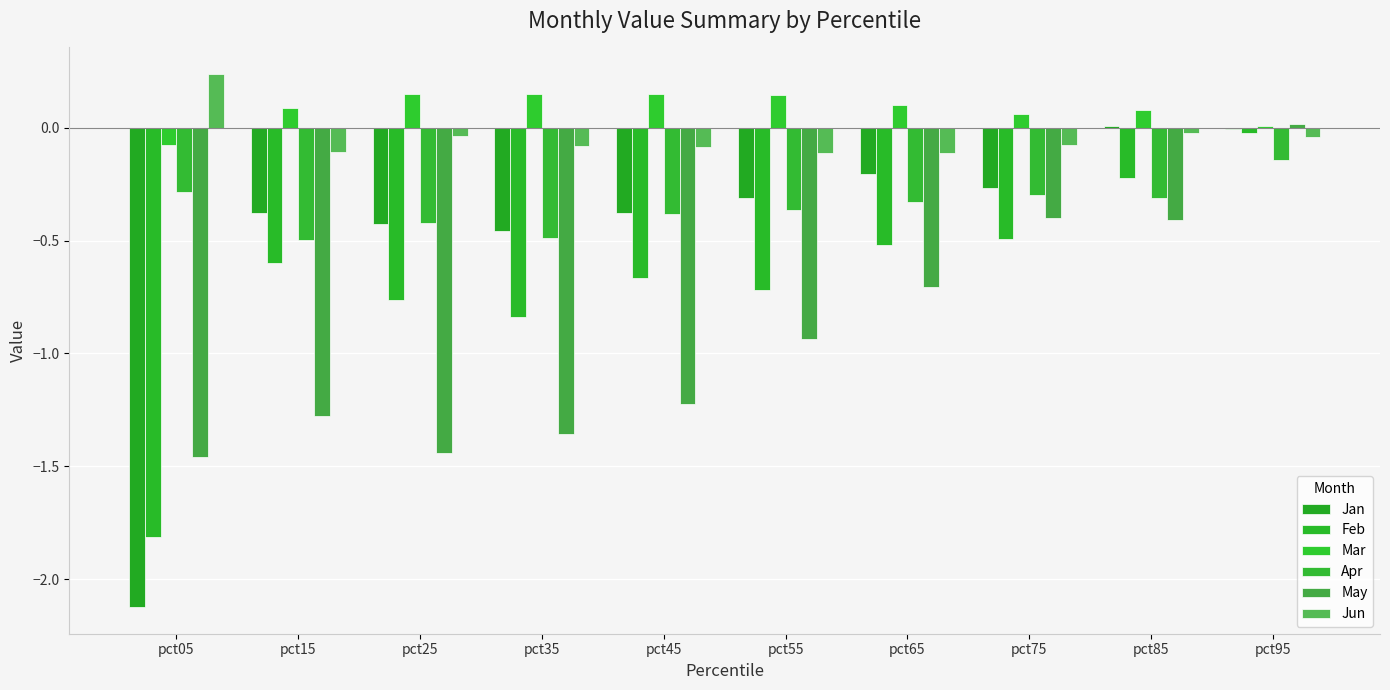

At which label does Mar first exceed 0?

pct15